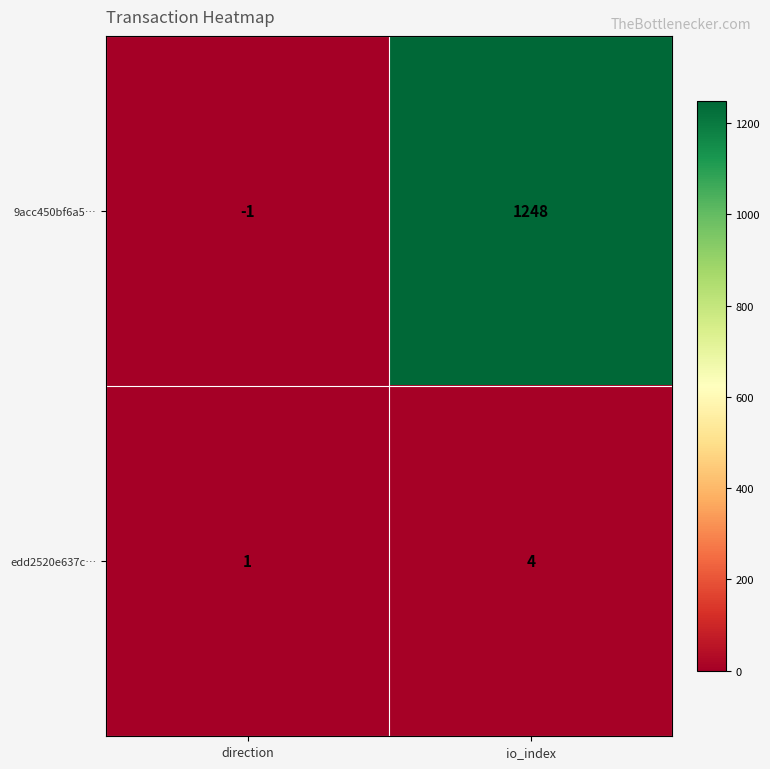

Rank the series by their average value, from highest to lowest.

9acc450bf6a5…, edd2520e637c…